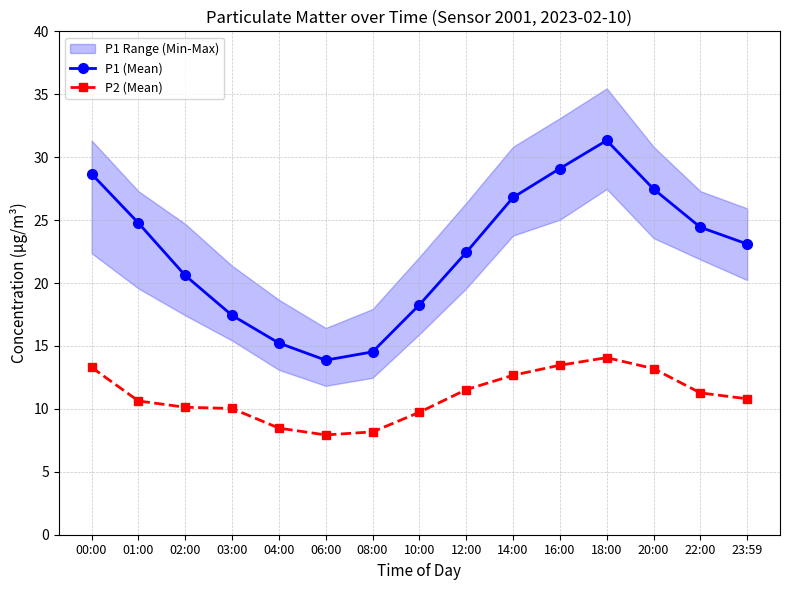

How many interior local peaks does the P1 (Mean) series have?

1